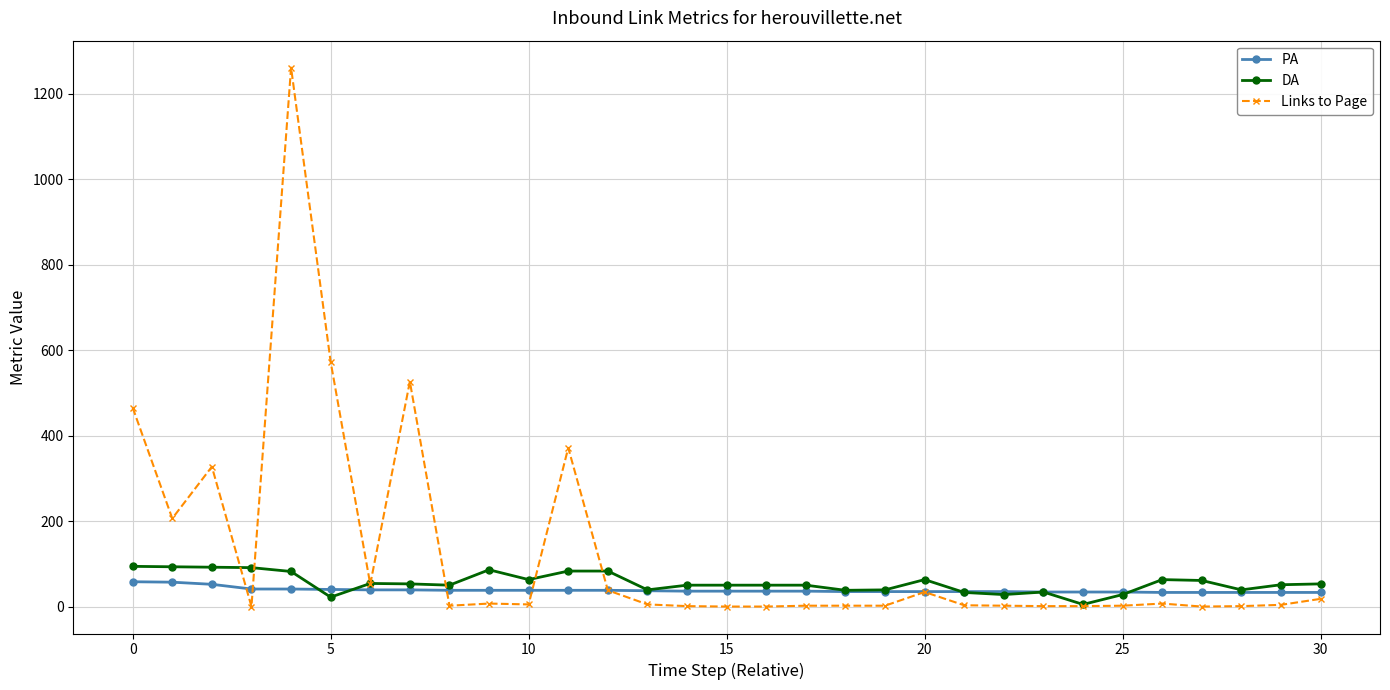

Which series has the largest total across all categories?

Links to Page